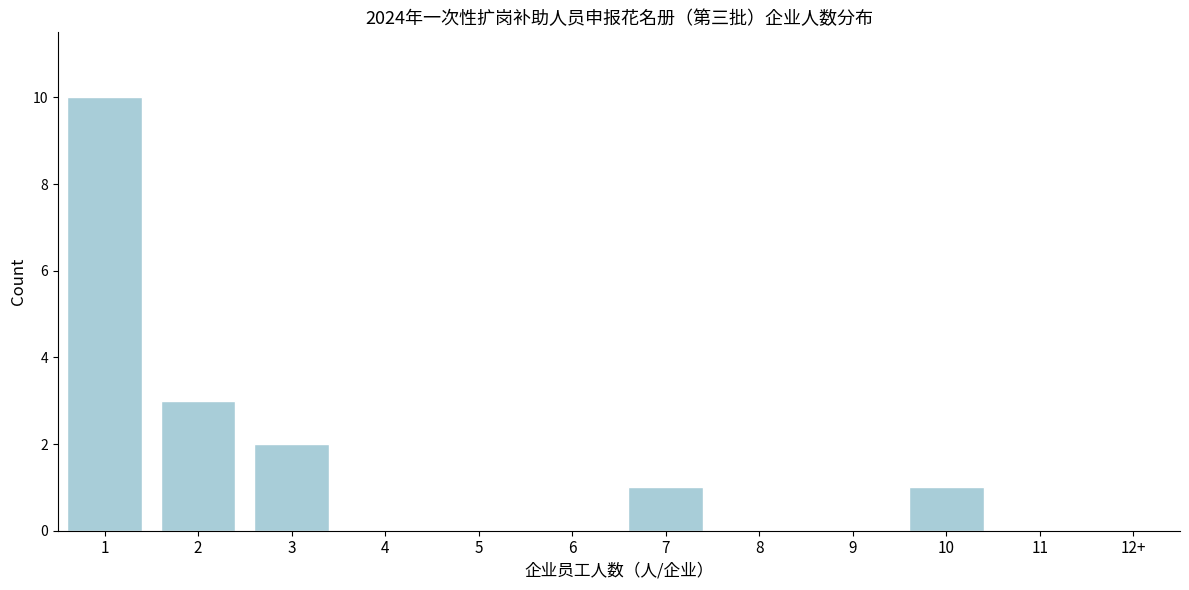

Reading left to right, list all the values displayed in this chart.

1=10	2=3	3=2	4=0	5=0	6=0	7=1	8=0	9=0	10=1	11=0	12+=0